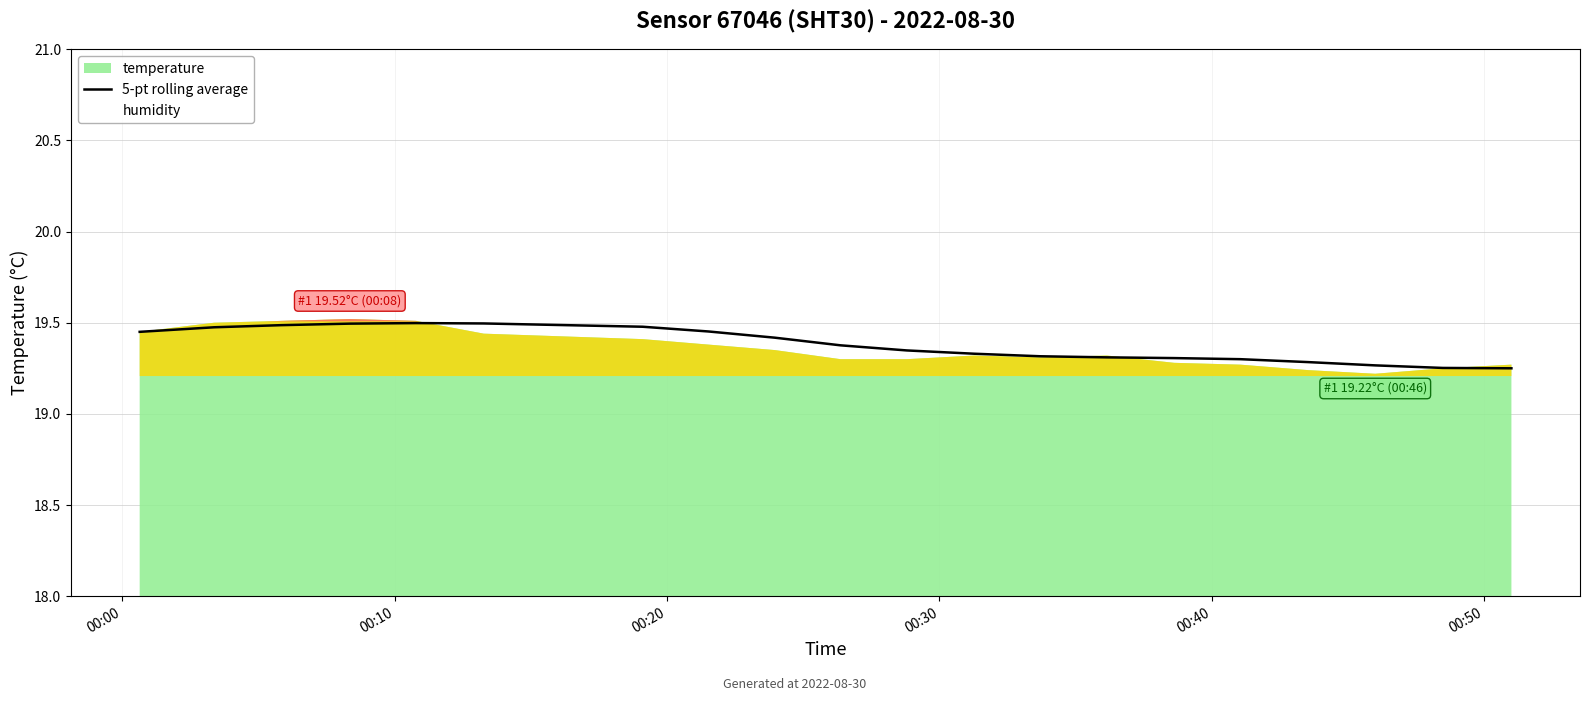

What is the minimum value shown in the chart?

19.2